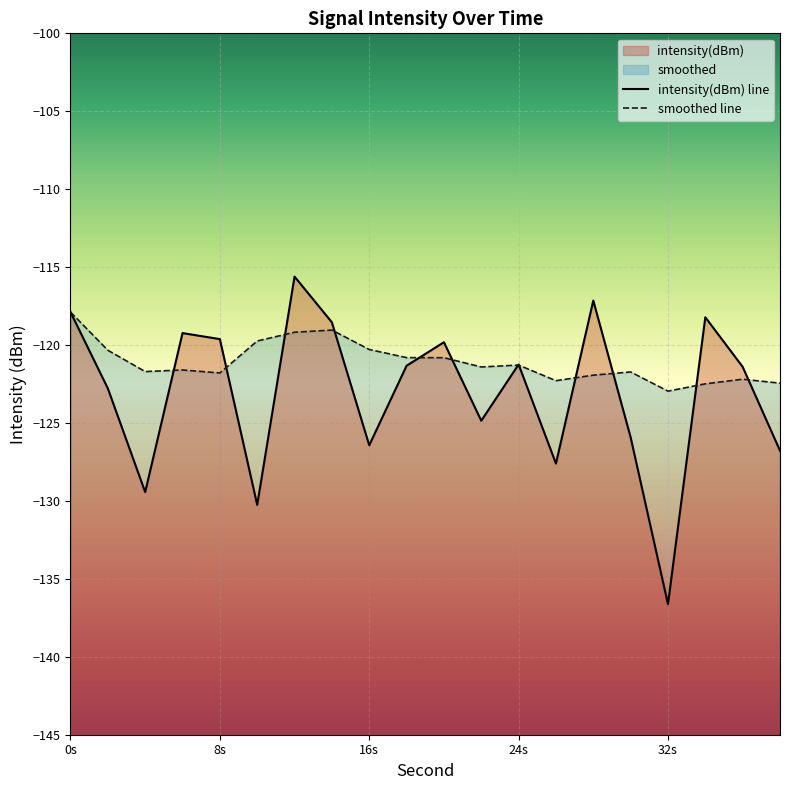

True or false: intensity(dBm) has more than 2 points higher than both neighbors.

True